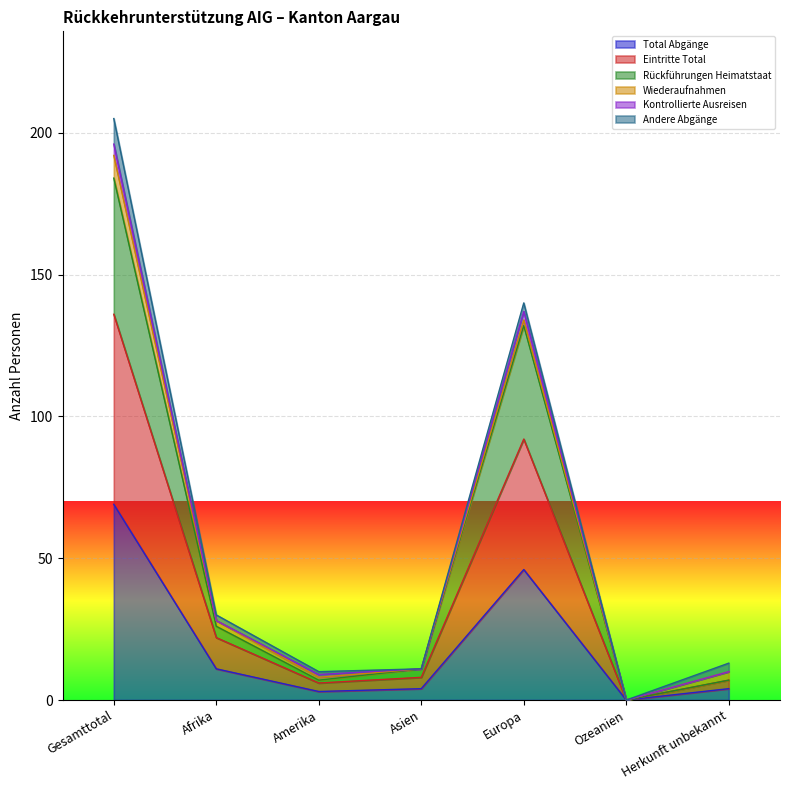

What is the difference between the second highest and minimum values in the Rückführungen Heimatstaat series?

132